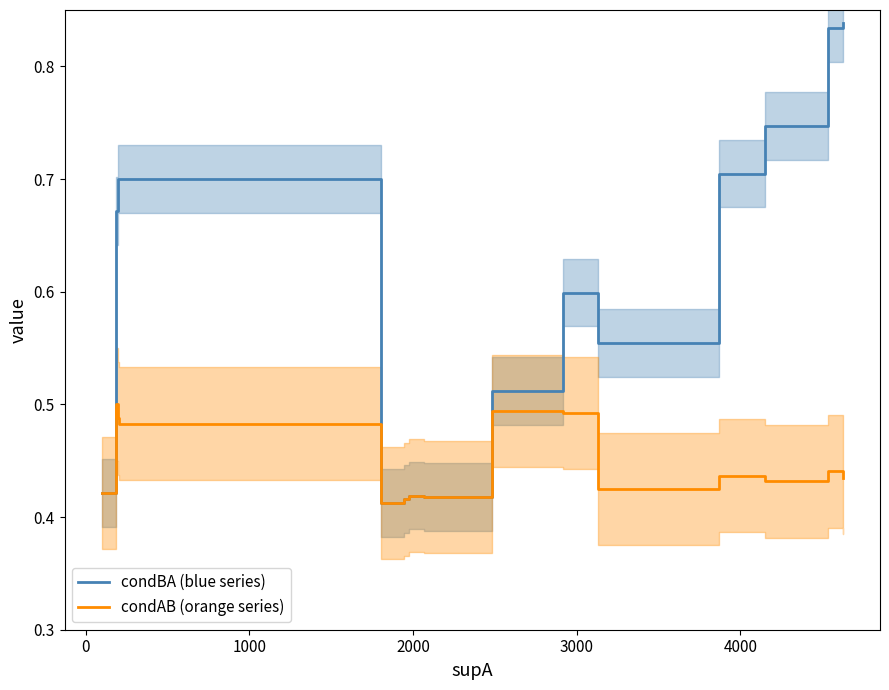

What is the minimum value for condBA (blue series)?

0.4